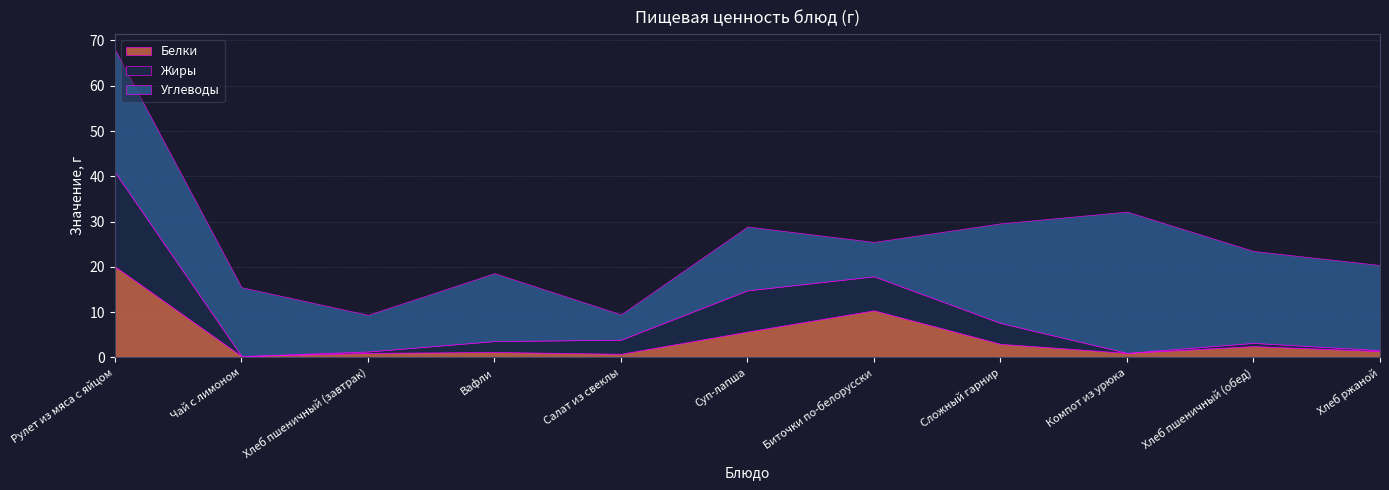

How many intersections are there between Углеводы and Белки?

2